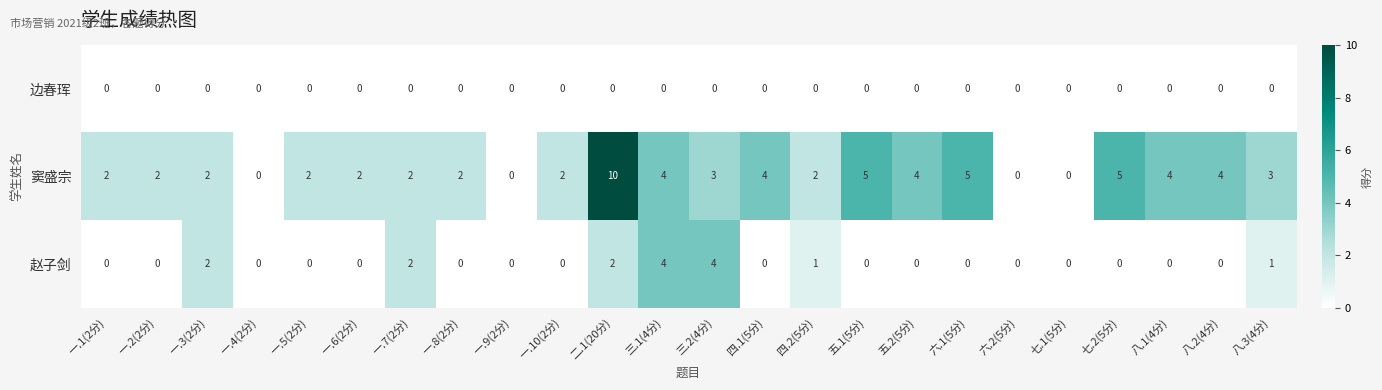

What is the difference between the maximum and minimum values in the 赵子剑 series?

4